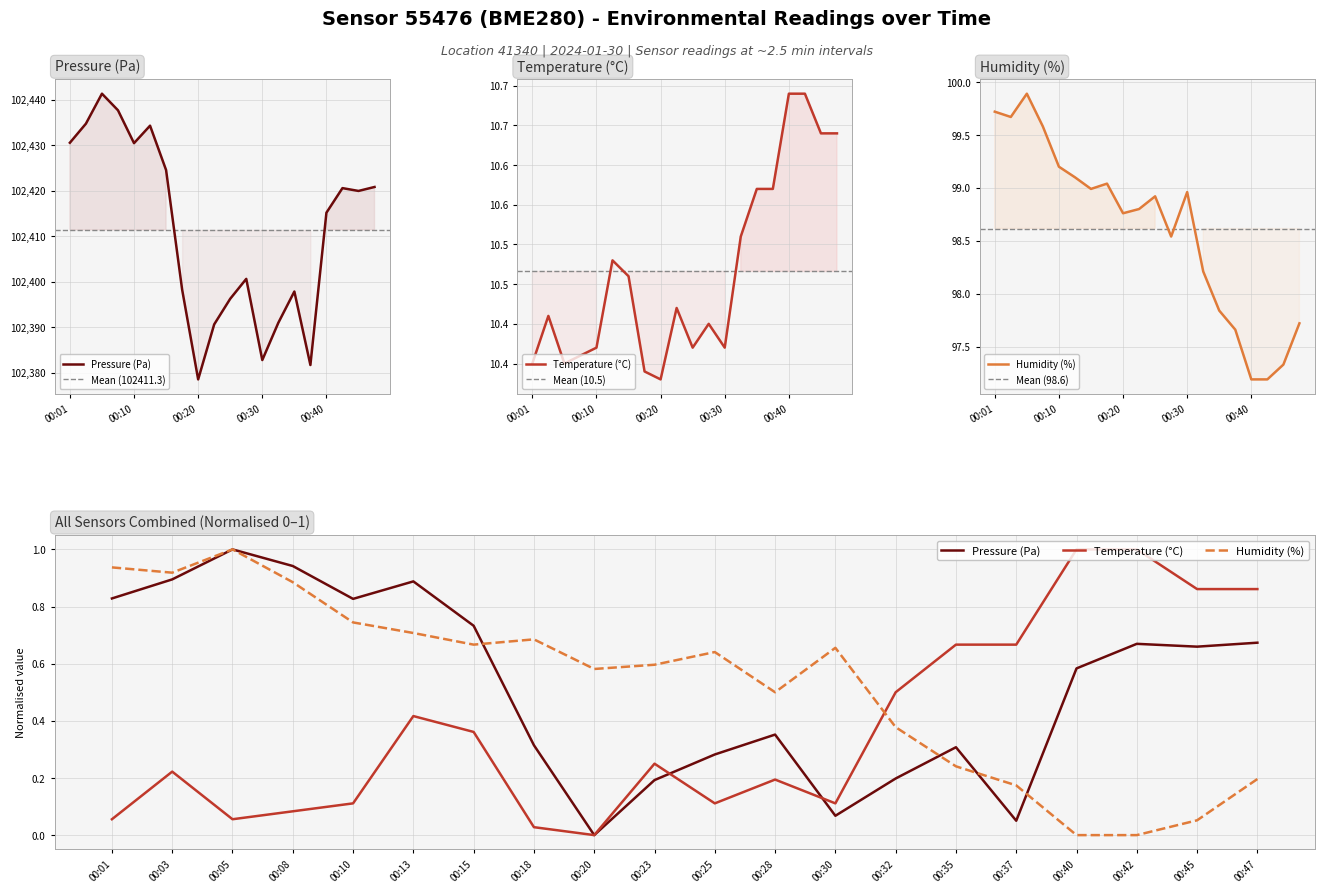

How many lines are shown in the chart?

3